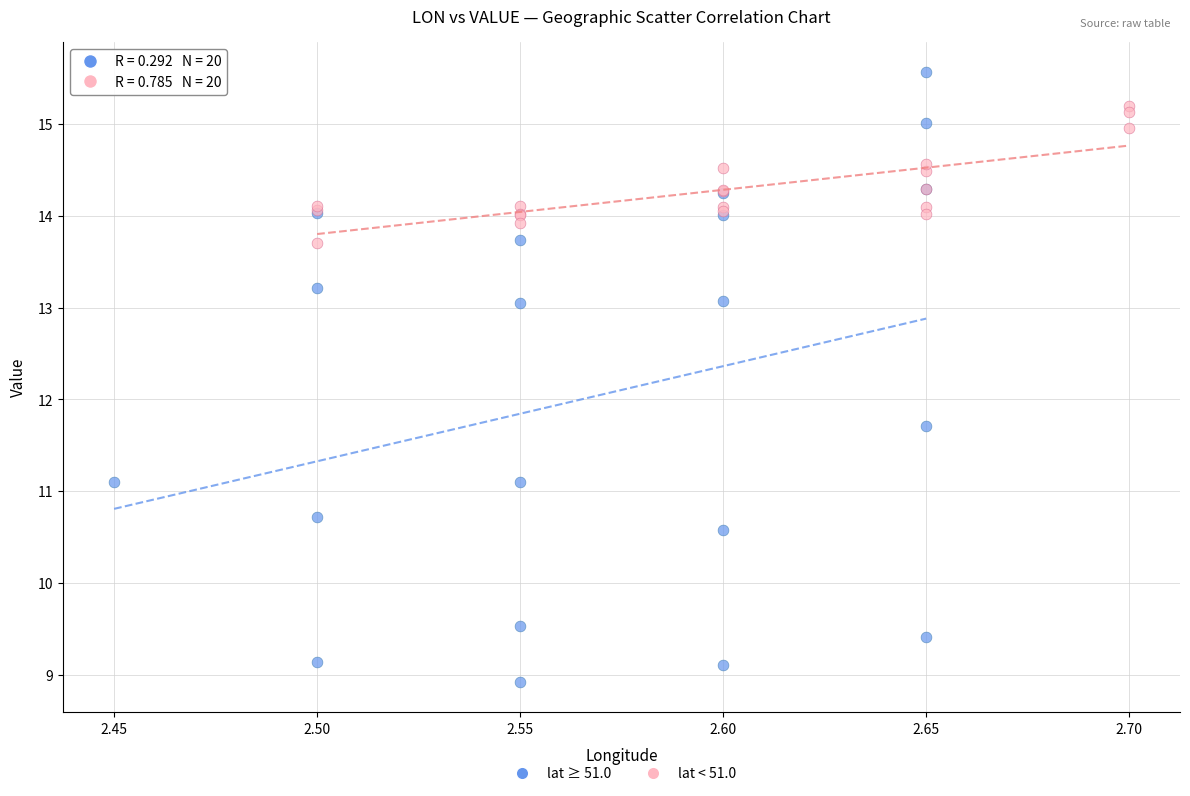

Which series contains the highest Y value?

lat ≥ 51.0